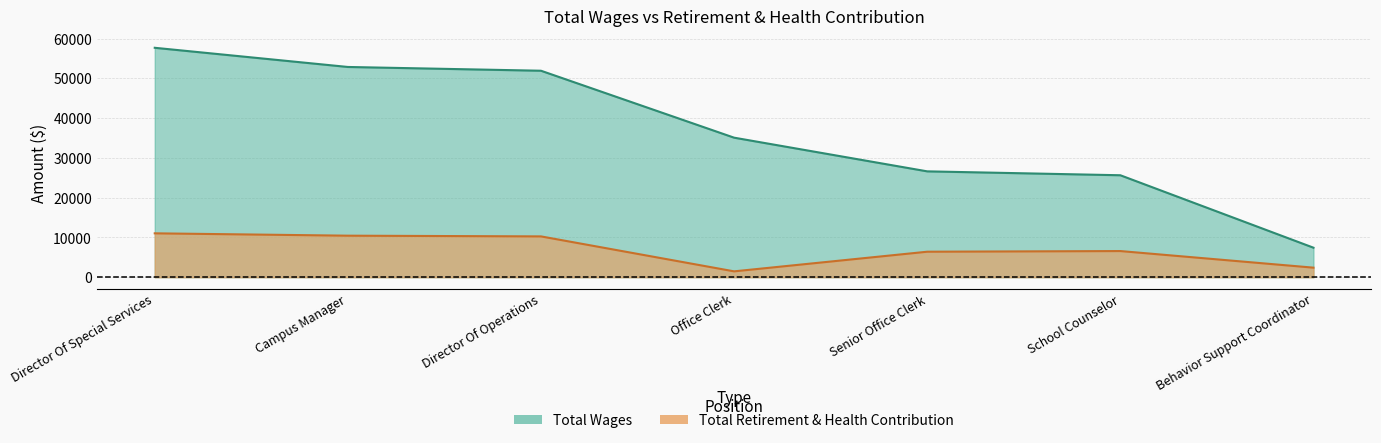

True or false: Total Wages and Total Retirement & Health Contribution intersect in this chart.

False